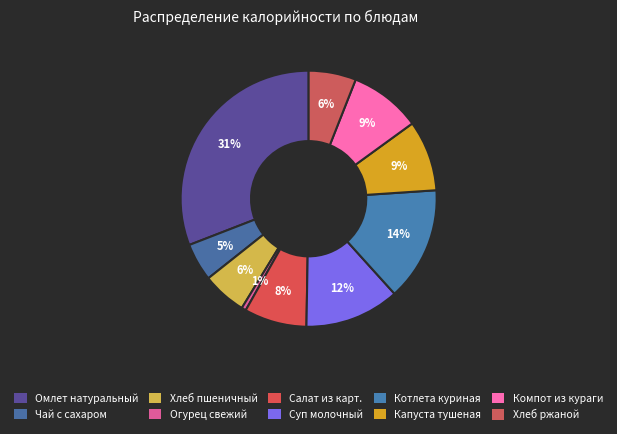

To the nearest percent, what portion does Компот из кураги represent?

9%